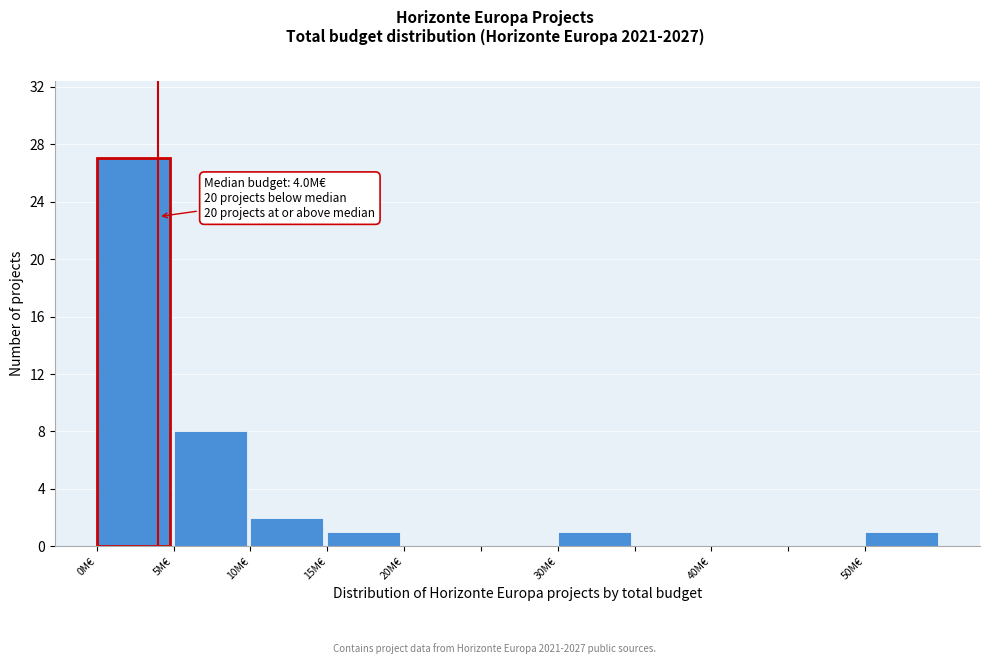

Over which range of the x-axis is the bar tallest?

0 to 5